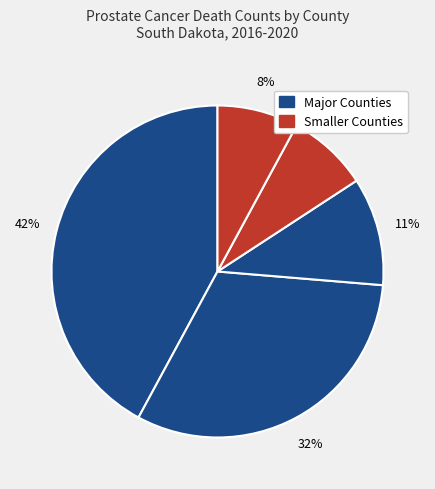

Is there a majority slice in this chart?

No